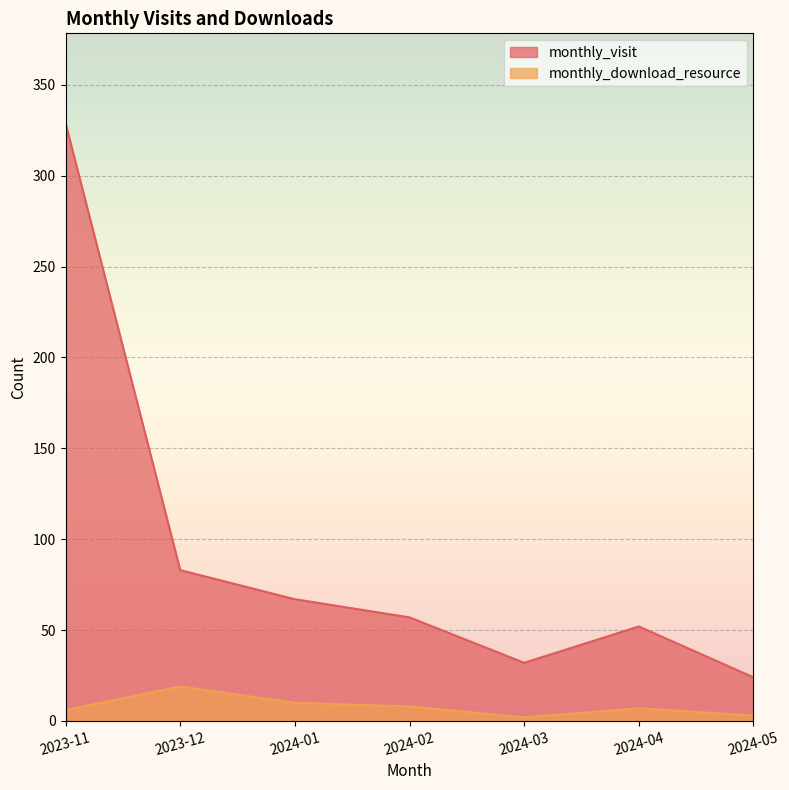

In monthly_visit, how many points are lower than both neighbors (excluding endpoints)?

1